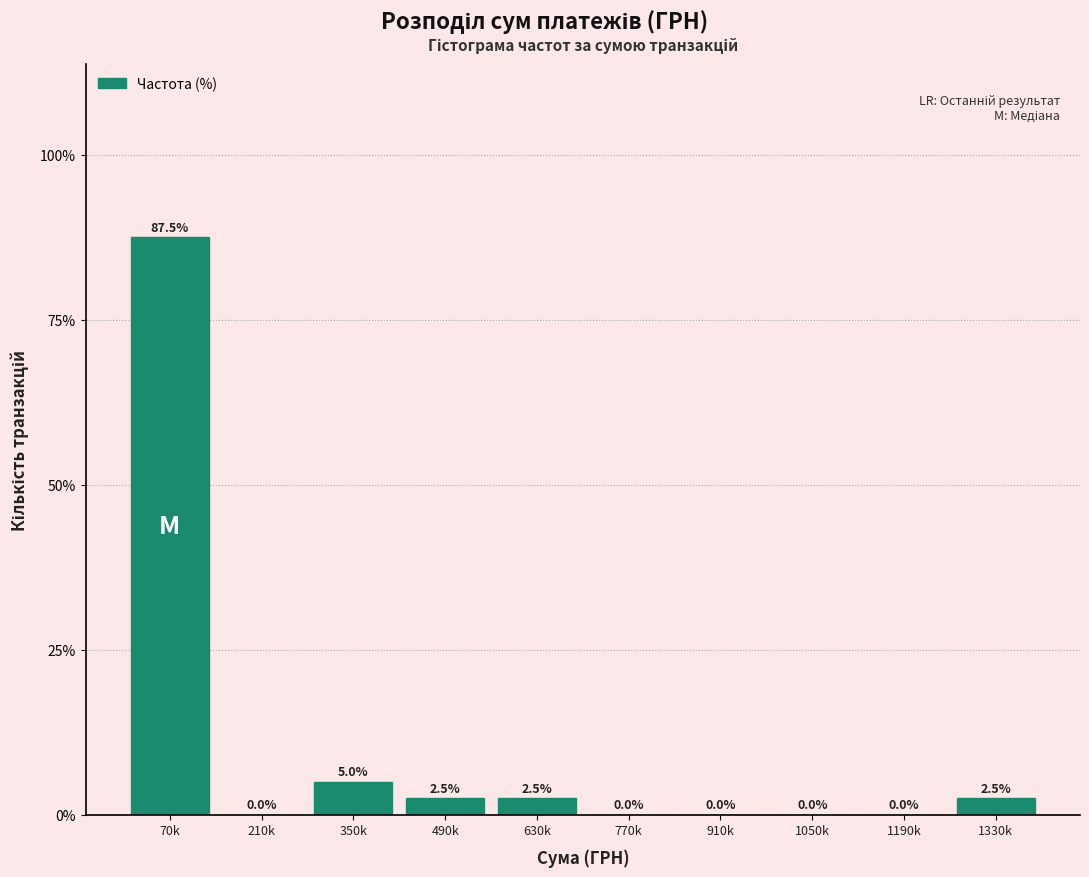

Reading left to right, what are all the values shown in this chart?

70k=87.5	210k=0.0	350k=5.0	490k=2.5	630k=2.5	770k=0.0	910k=0.0	1050k=0.0	1190k=0.0	1330k=2.5